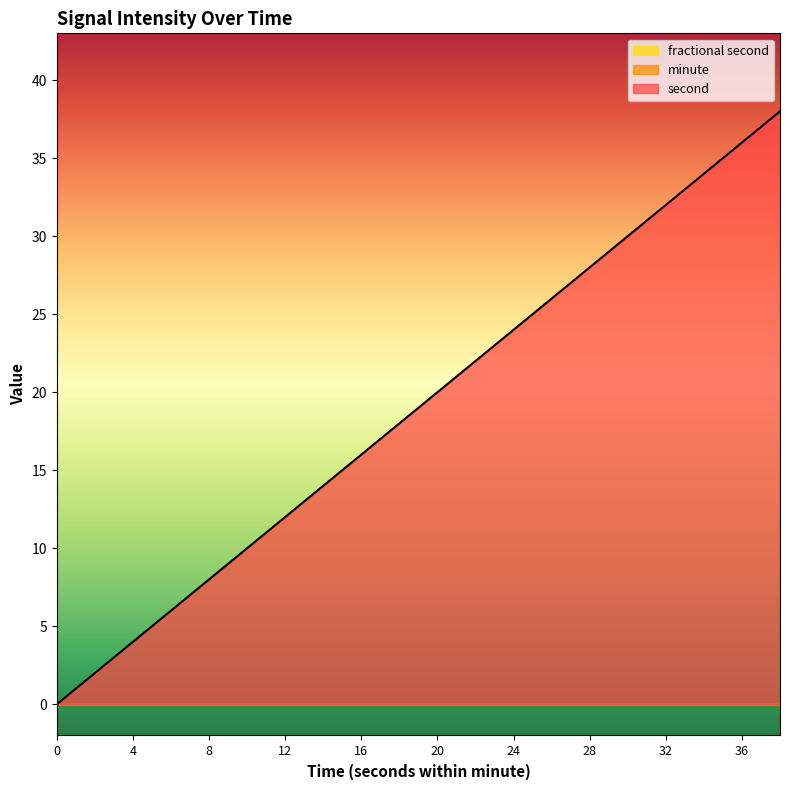

How many data points in second are less than 20?

10